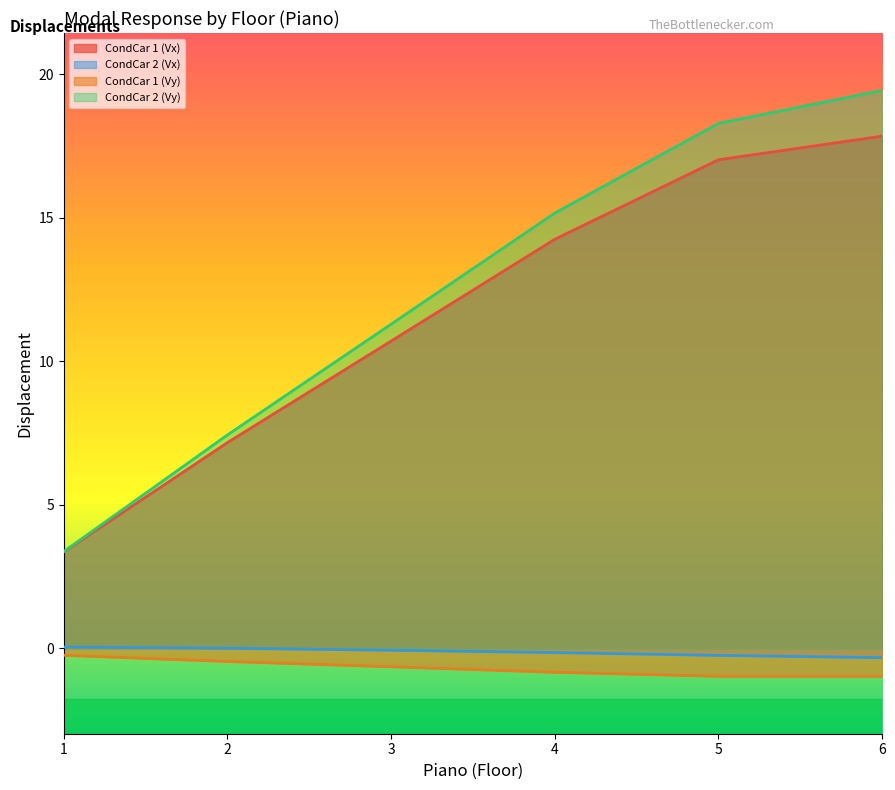

What is the spread (max minus min) of values at 6?

20.4